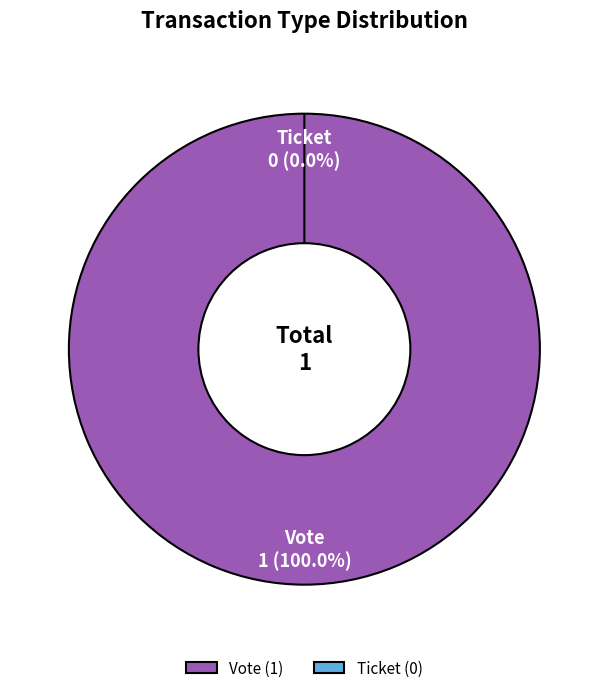

Count the number of slices in the pie.

2